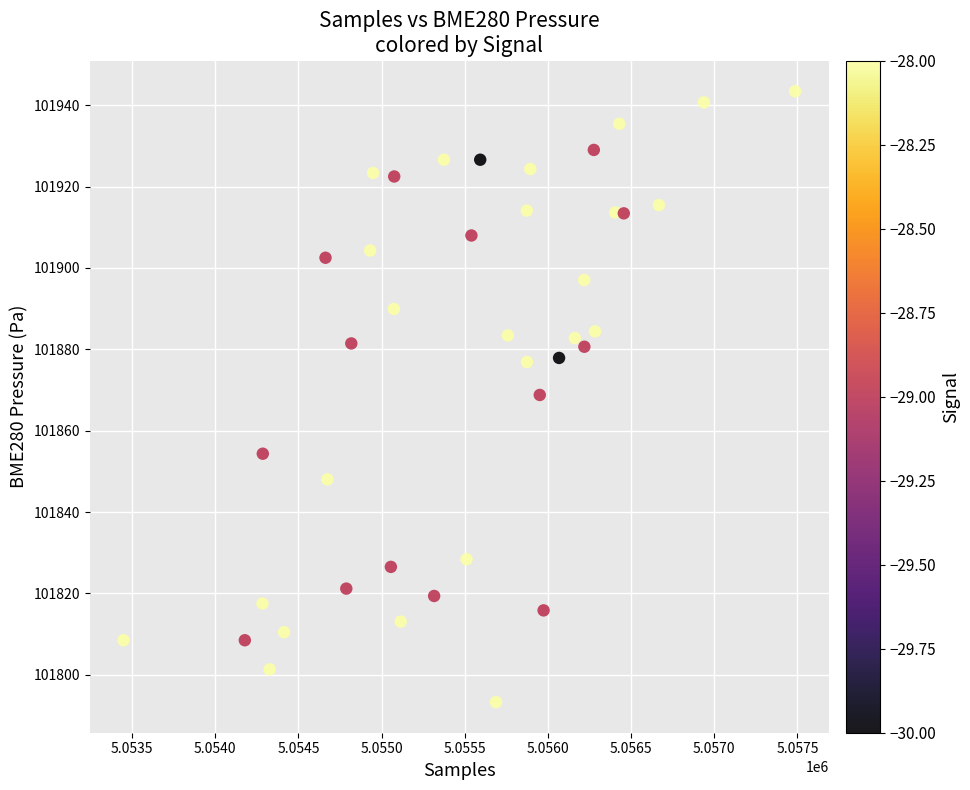

What is the range of Y values (max minus min)?

150.1